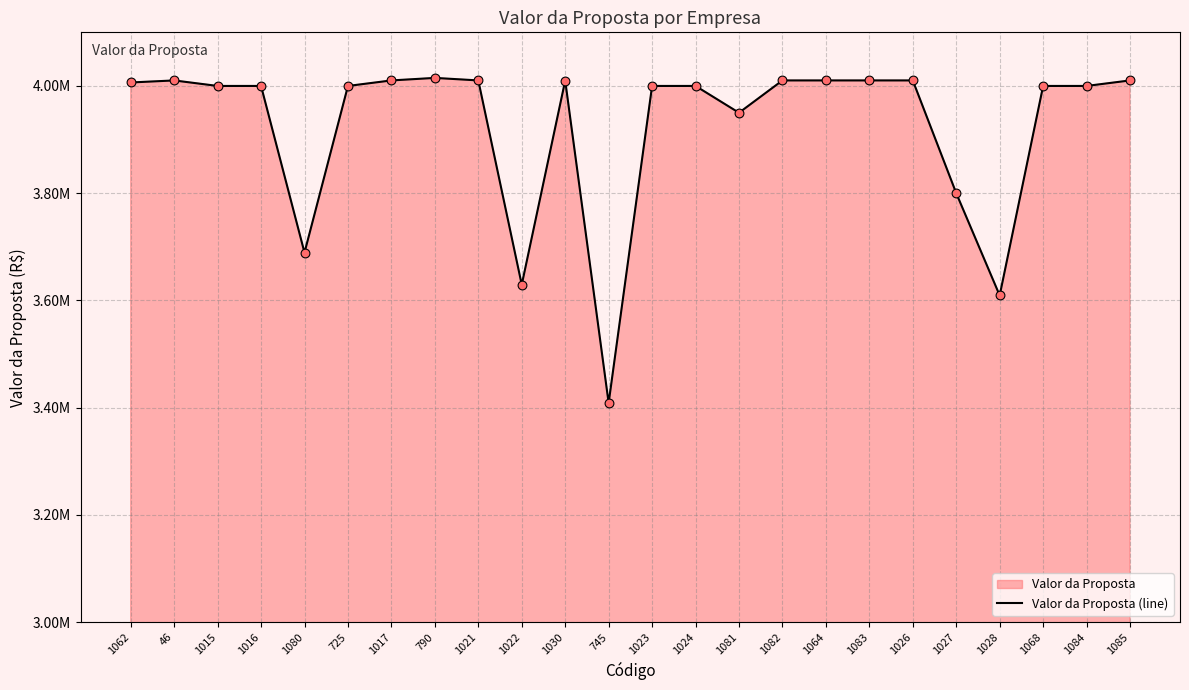

What is the ratio of the value at 1021 to the value at 1016?

1.0